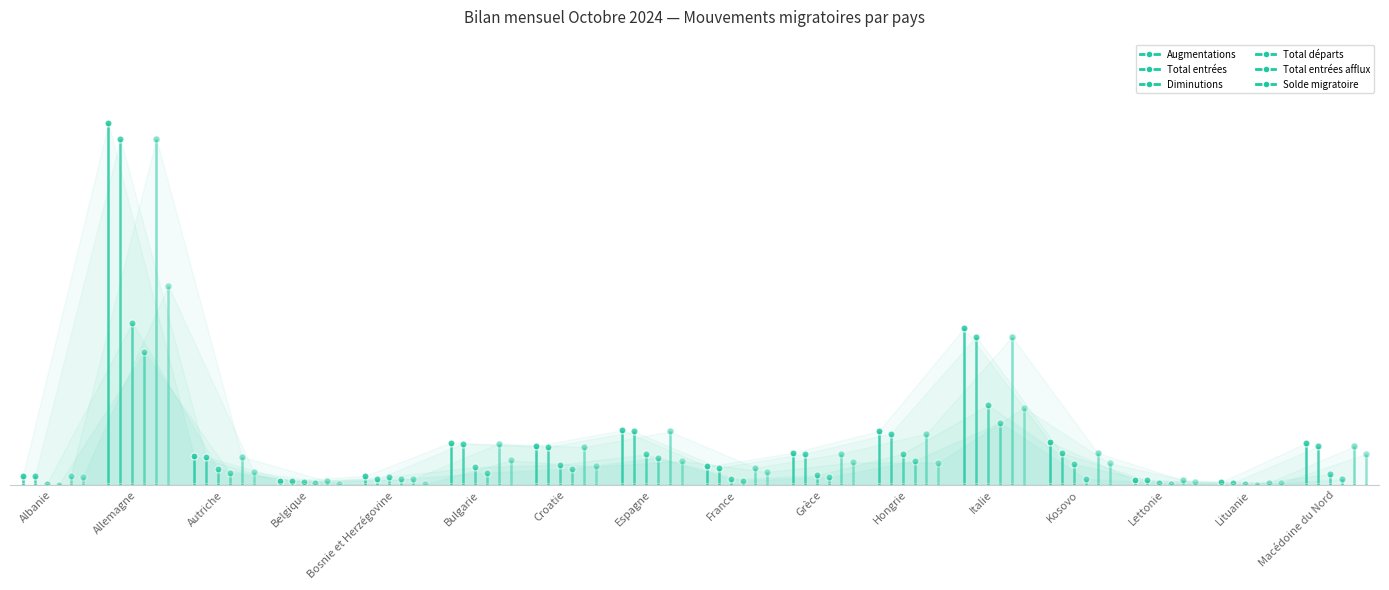

Which series has the largest total across all categories?

Augmentations